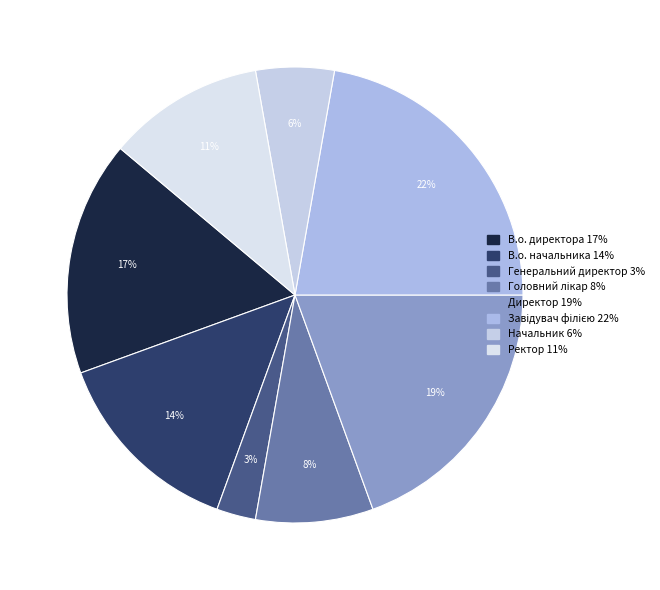

How much of the chart is everything except Завідувач філією?

77.8%